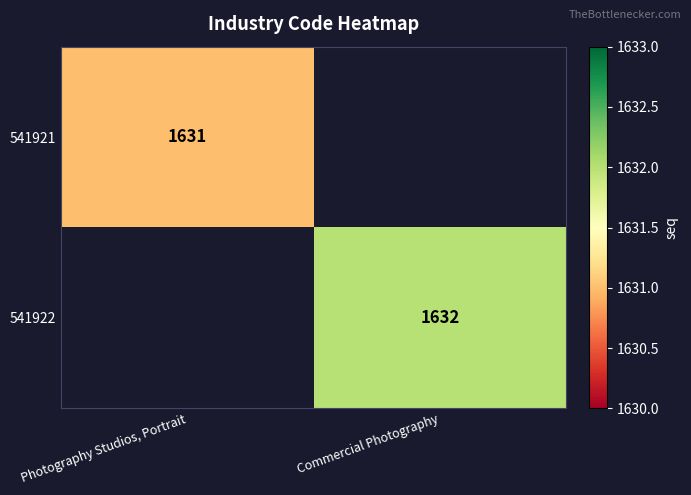

Which label corresponds to the largest value in the chart?

Commercial Photography